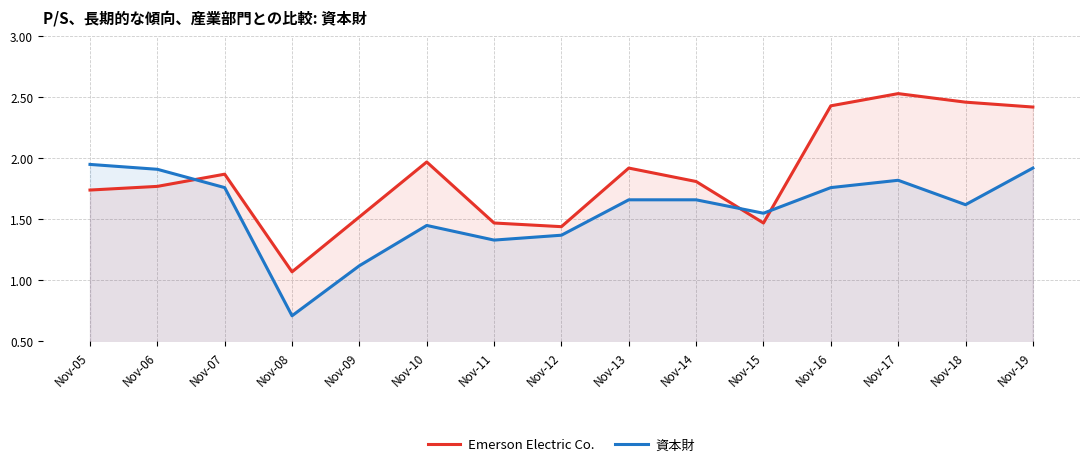

Is it true that Emerson Electric Co. equals 2.6 at Nov-15?

False